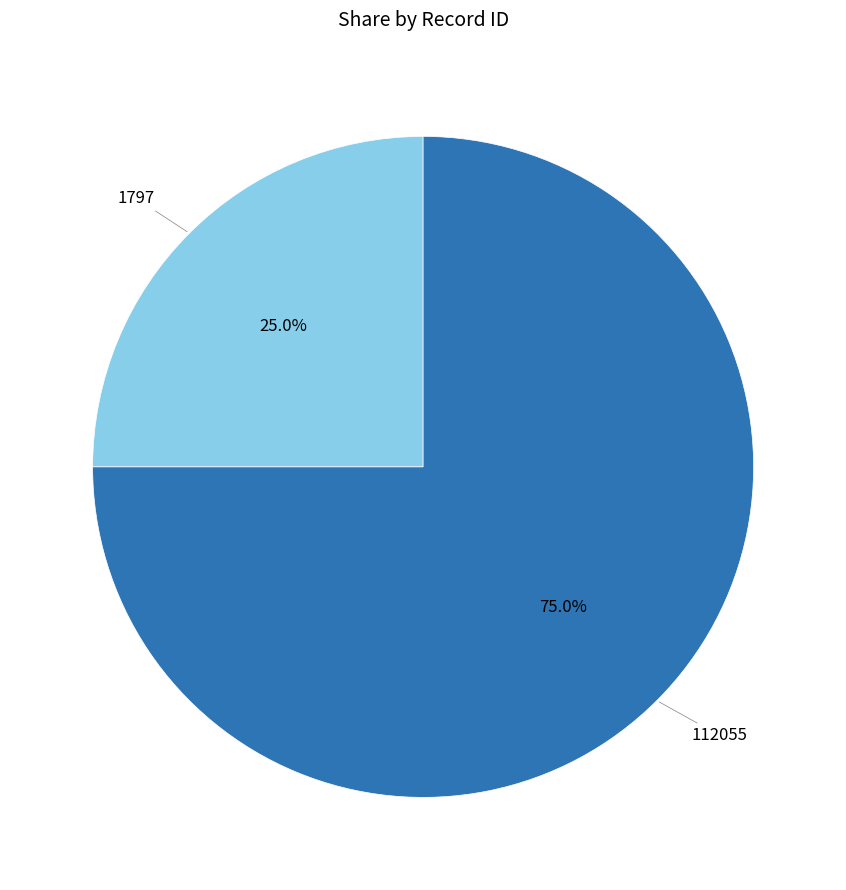

Is there a majority slice in this chart?

Yes